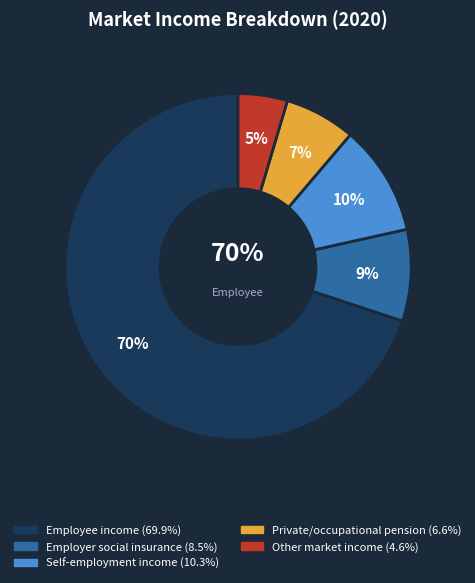

What percentage is the Employee income slice, to the nearest percent?

70%